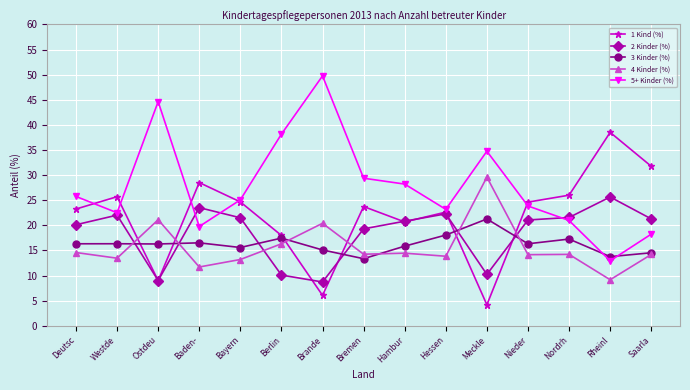

What is the label of the 8th point from the right?

Bremen